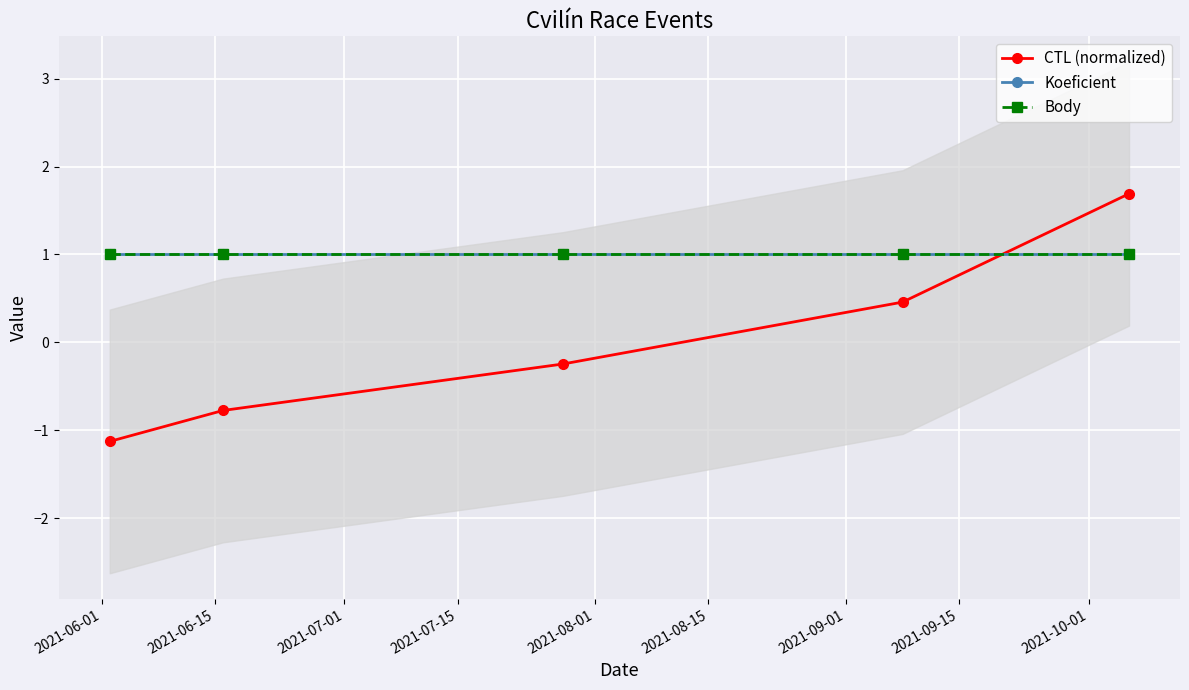

After their last crossing, which series has the higher values: CTL (normalized) or Body?

CTL (normalized)